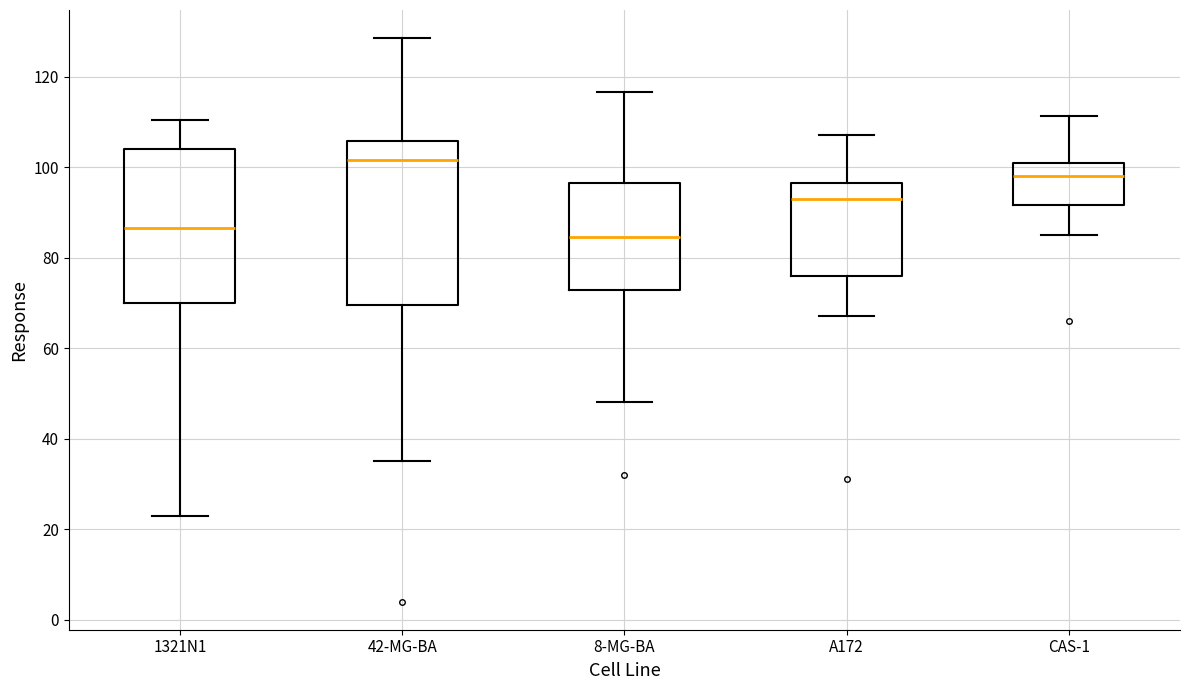

Reading left to right, read every box against the y-axis: the position of its median line, the range the box covers, and the ends of its whiskers. The values are not printed on the chart, so give them approximately, as read against the axis.

1321N1: median 86, box 70 to 104, whiskers 24 to 110
42-MG-BA: median 102, box 70 to 106, whiskers 36 to 128
8-MG-BA: median 84, box 72 to 96, whiskers 48 to 116
A172: median 92, box 76 to 96, whiskers 68 to 108
CAS-1: median 98, box 92 to 102, whiskers 86 to 112